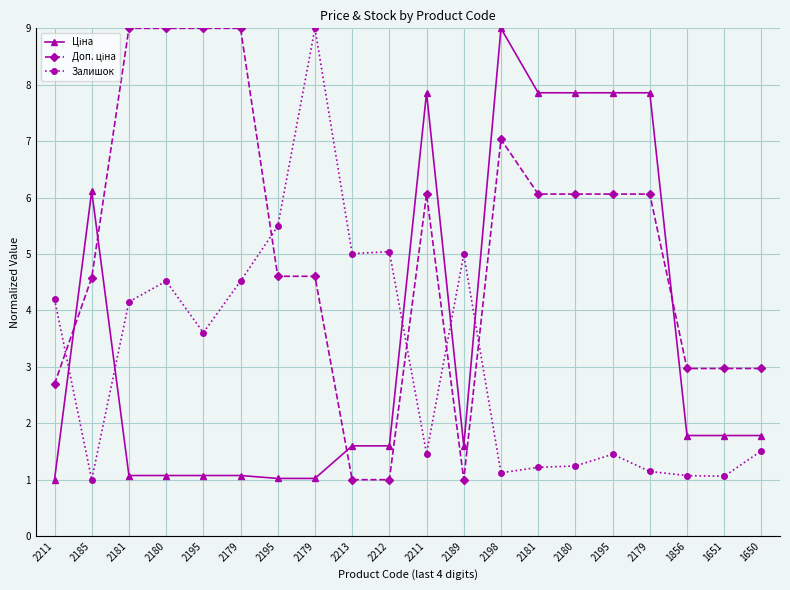

How many series are shown in this chart?

3